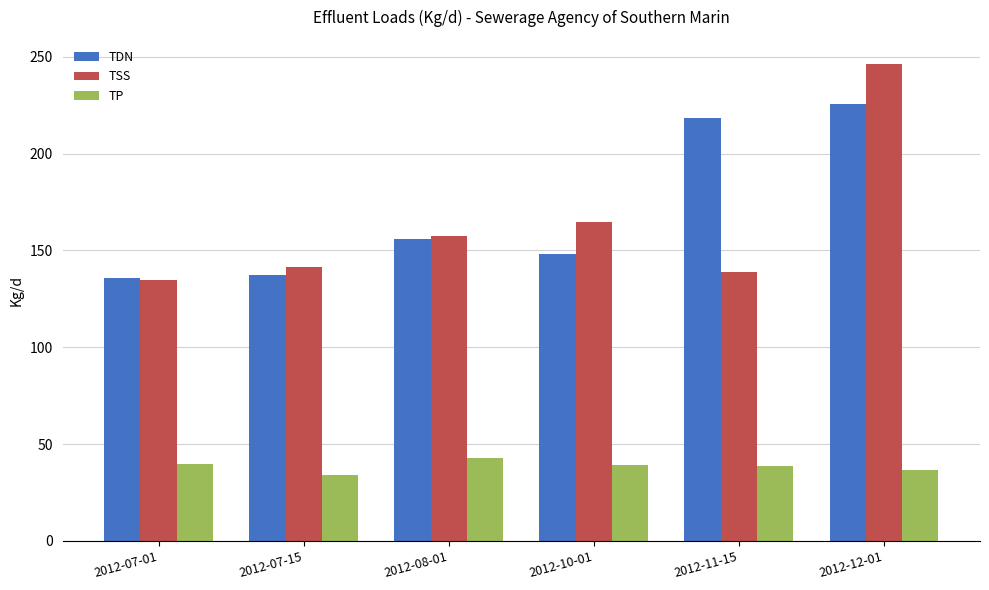

What is the spread (max minus min) of values at 2012-11-15?

179.8